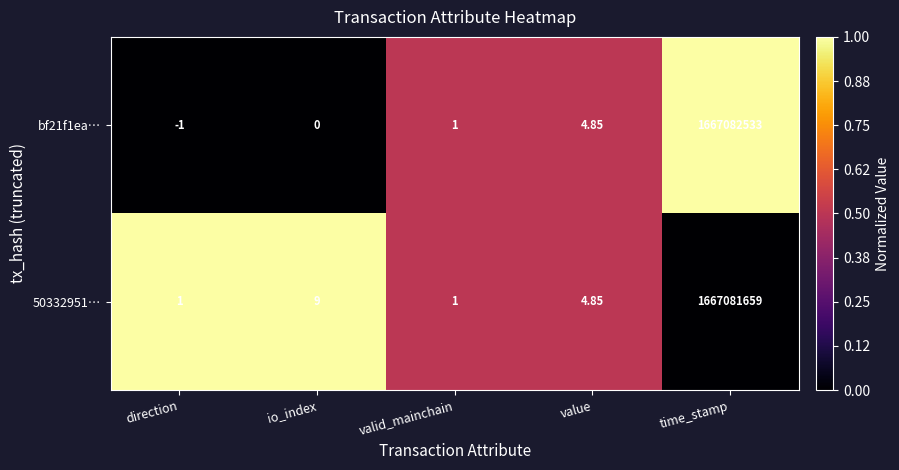

What is the total value across all series at direction?

0.0